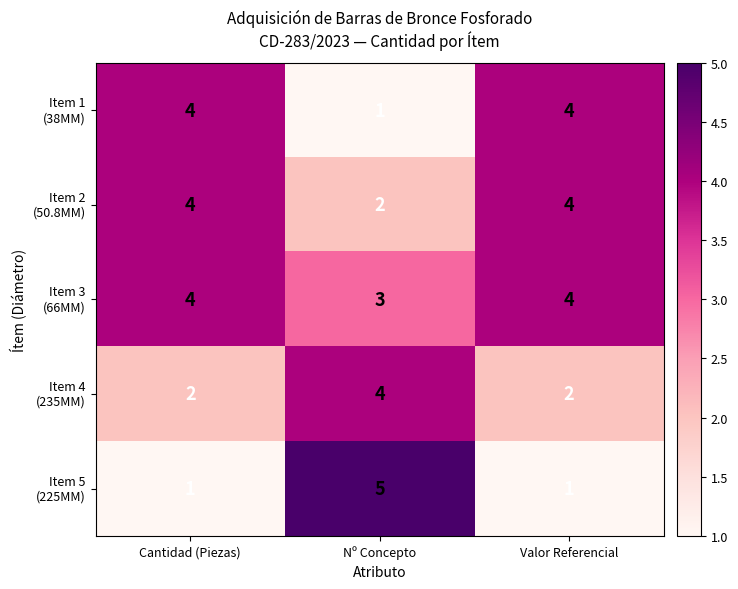

Which category has the highest value across all series?

Nº Concepto